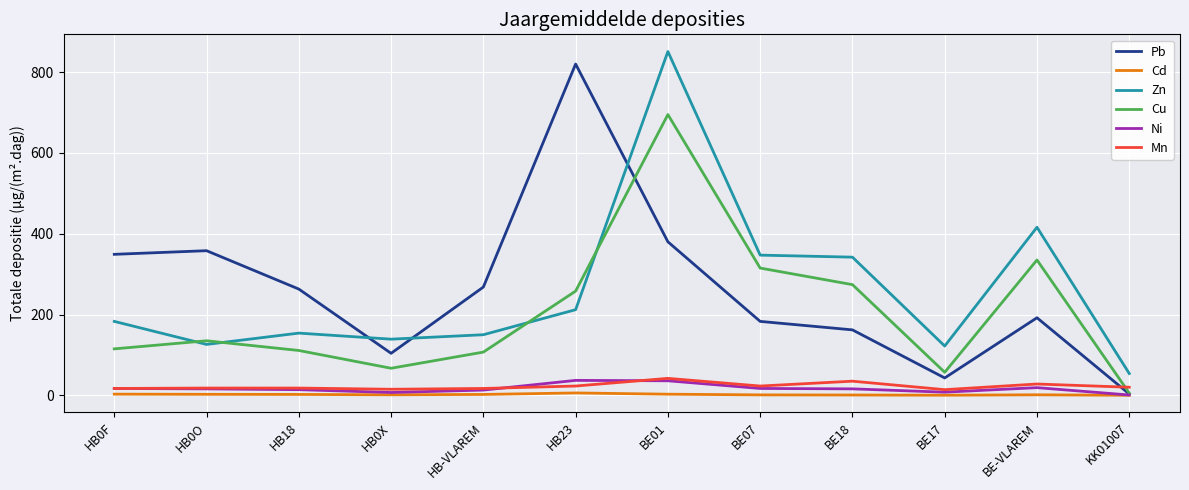

Which series has the widest spread of values?

Pb